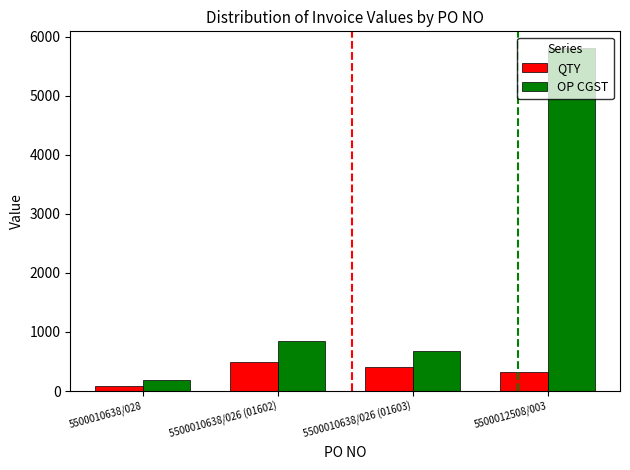

Between 5500010638/028 and 5500010638/026 (01602), which series saw the biggest shift?

OP CGST